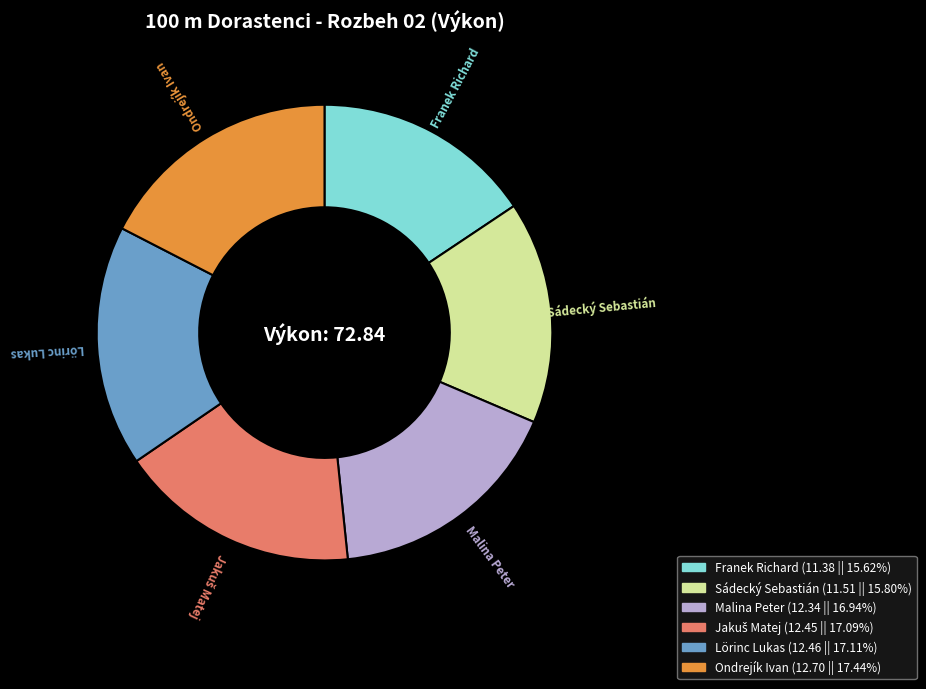

Is the sum of Lörinc Lukas and Franek Richard greater than half?

No